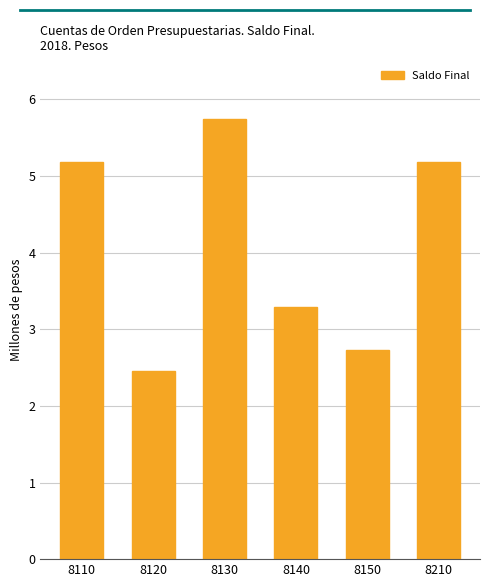

Reading left to right, list all the values displayed in this chart.

5184331.2	2453391.2	5747315.2	3293924.0	2730940.0	5184331.2